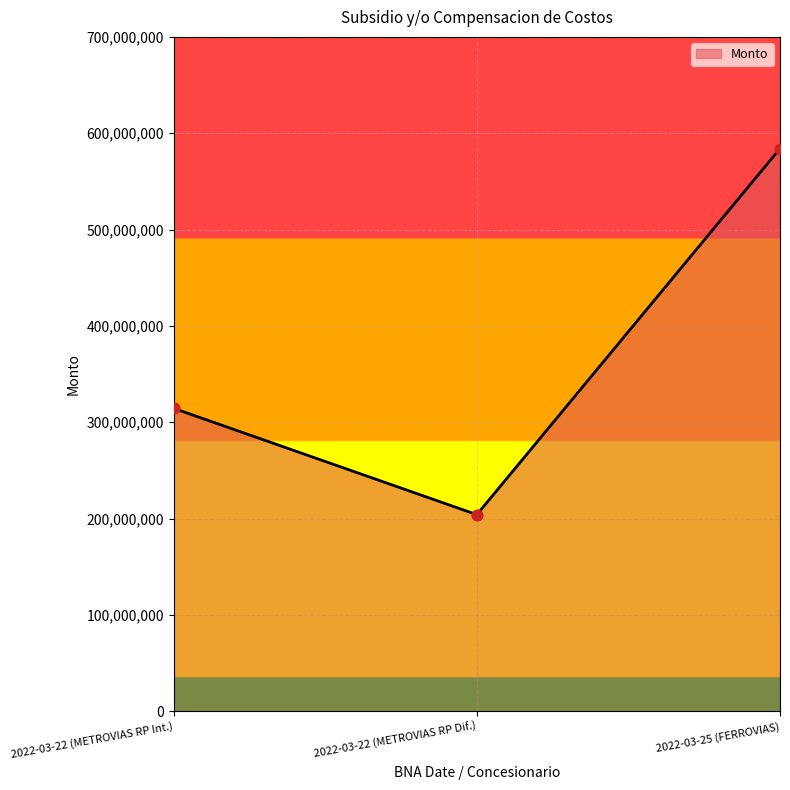

What is the change in value from 2022-03-22 (METROVIAS RP Int.) to 2022-03-22 (METROVIAS RP Dif.)?

-110349500